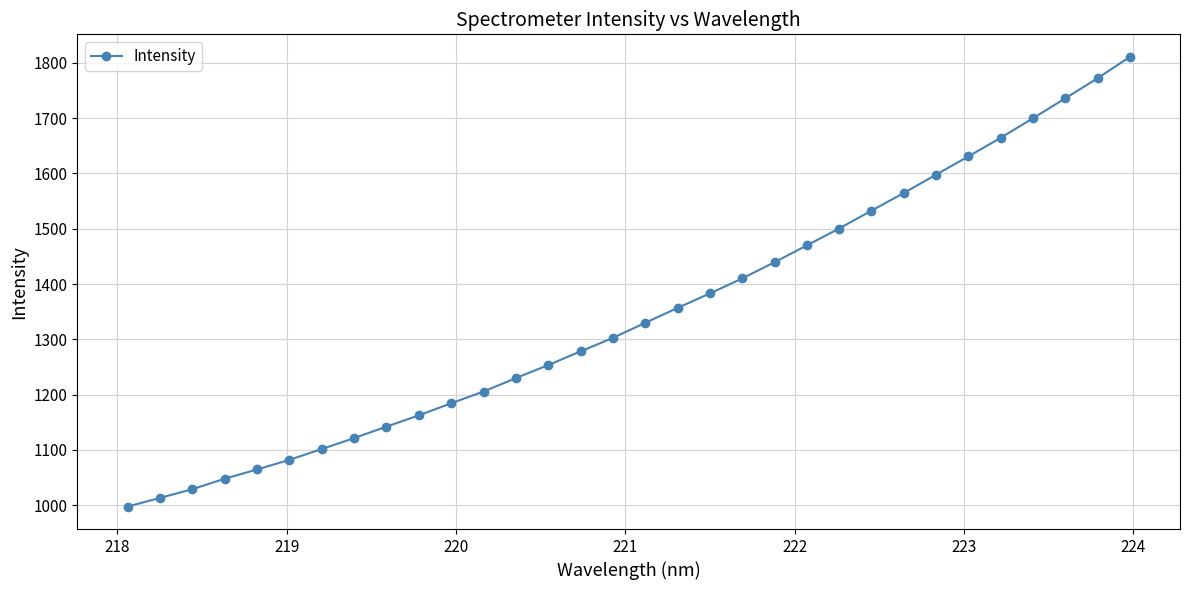

What is the smallest value displayed?

997.6